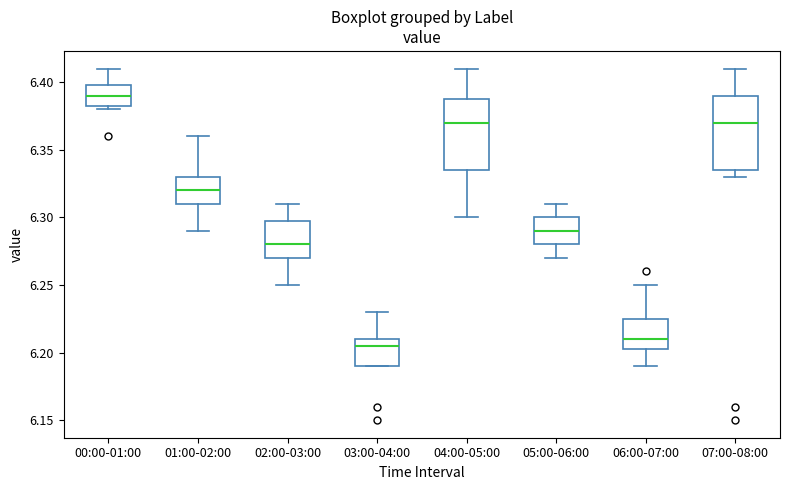

Which box has the highest median line?

00:00-01:00